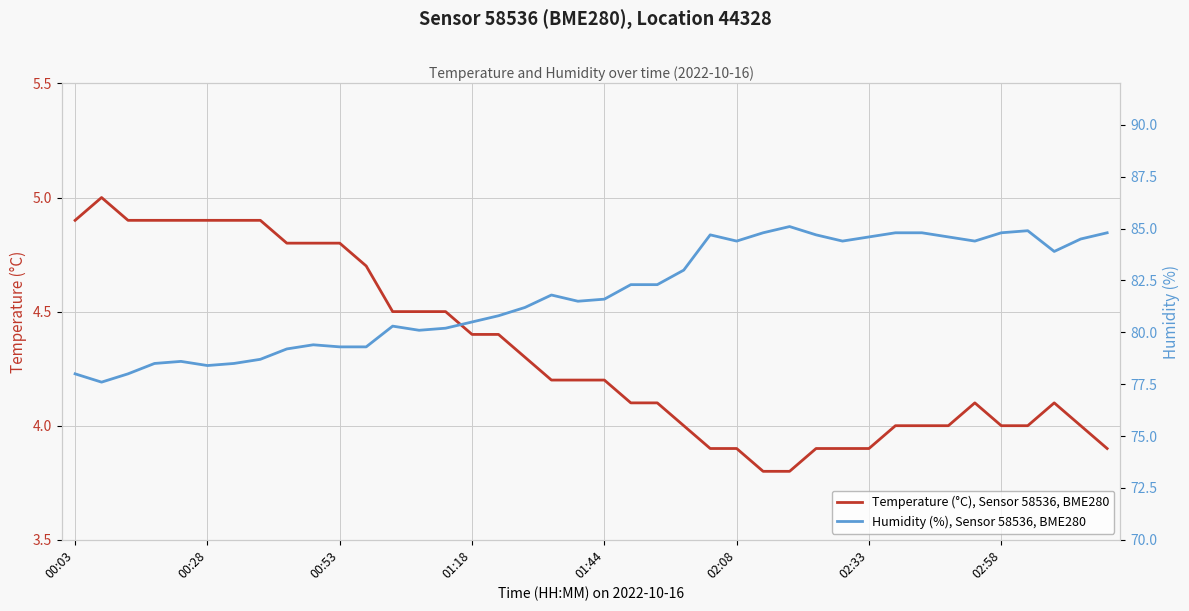

What is the highest value of the Temperature (°C), Sensor 58536, BME280 series?

5.0